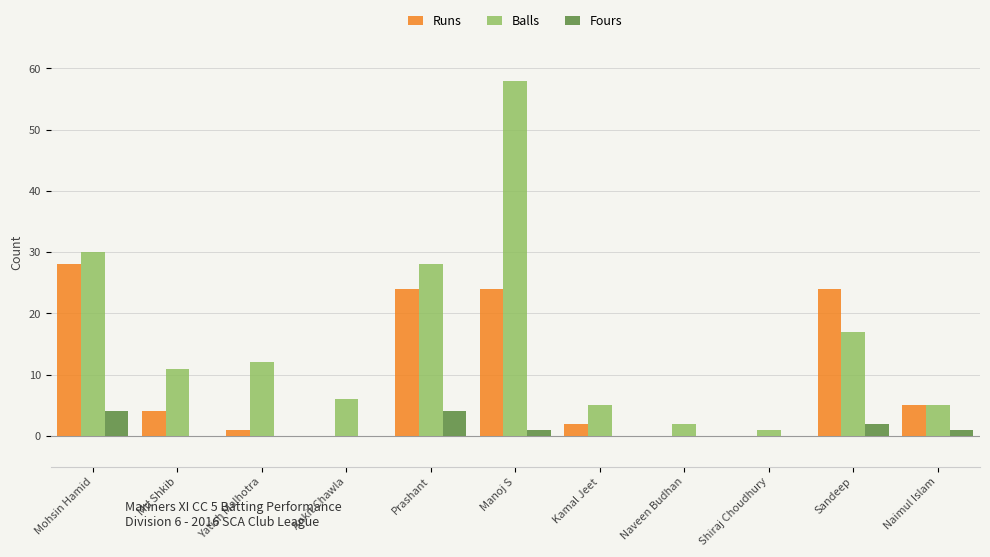

The Fours series shows 0 at Md Shkib. True or false?

True